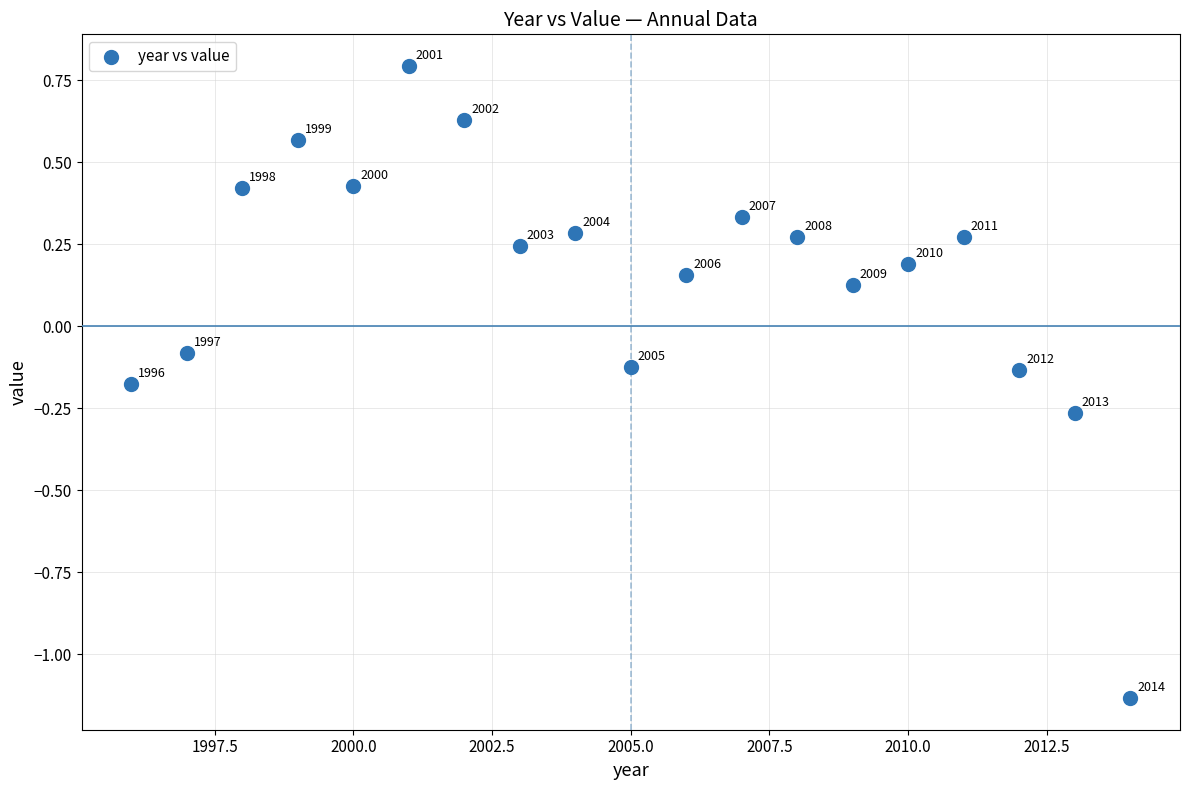

What is the range of X values (max minus min)?

18.0